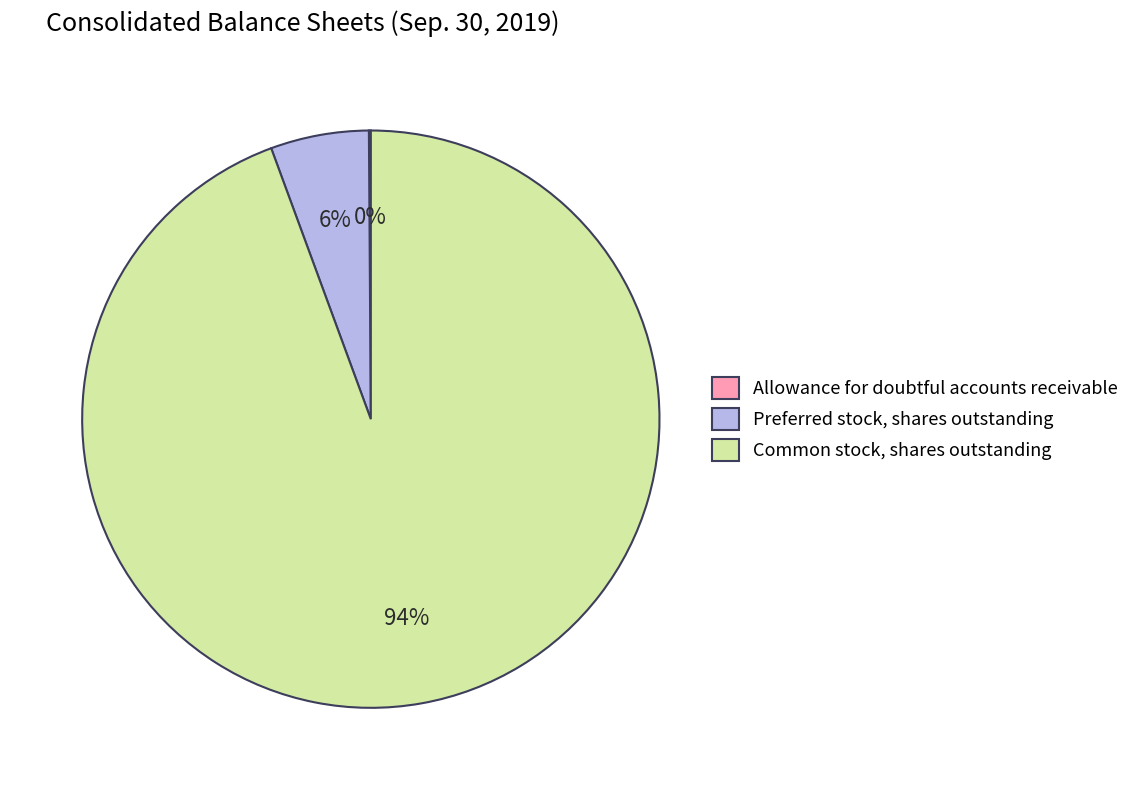

Which category has the biggest portion of the pie?

Common stock, shares outstanding